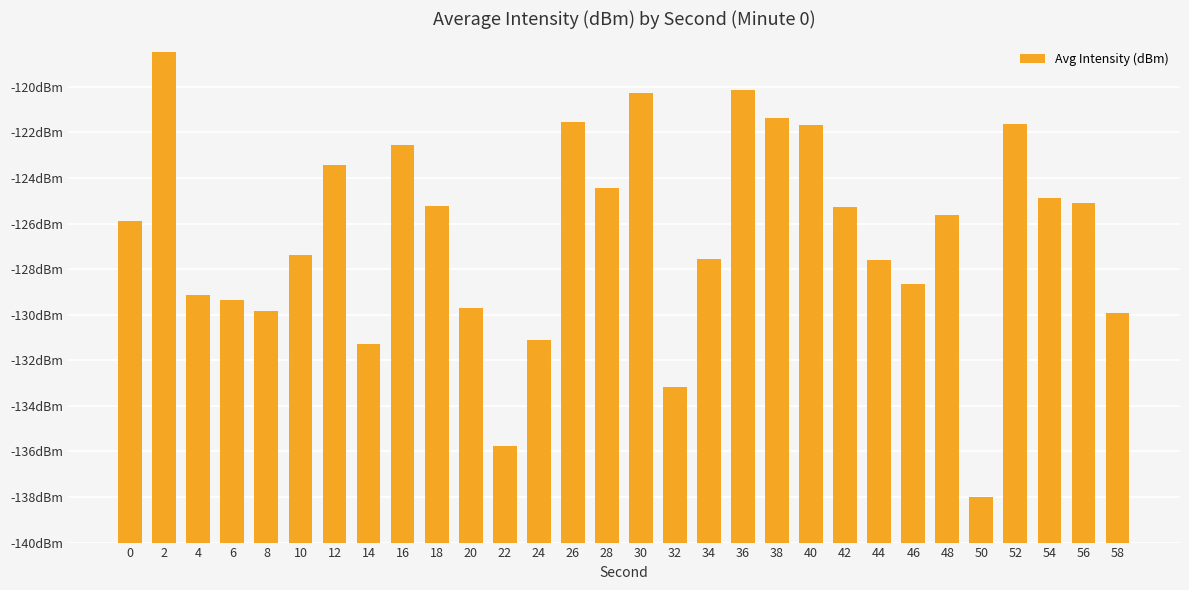

The chart shows a value of 18.3 at 40. True or false?

True